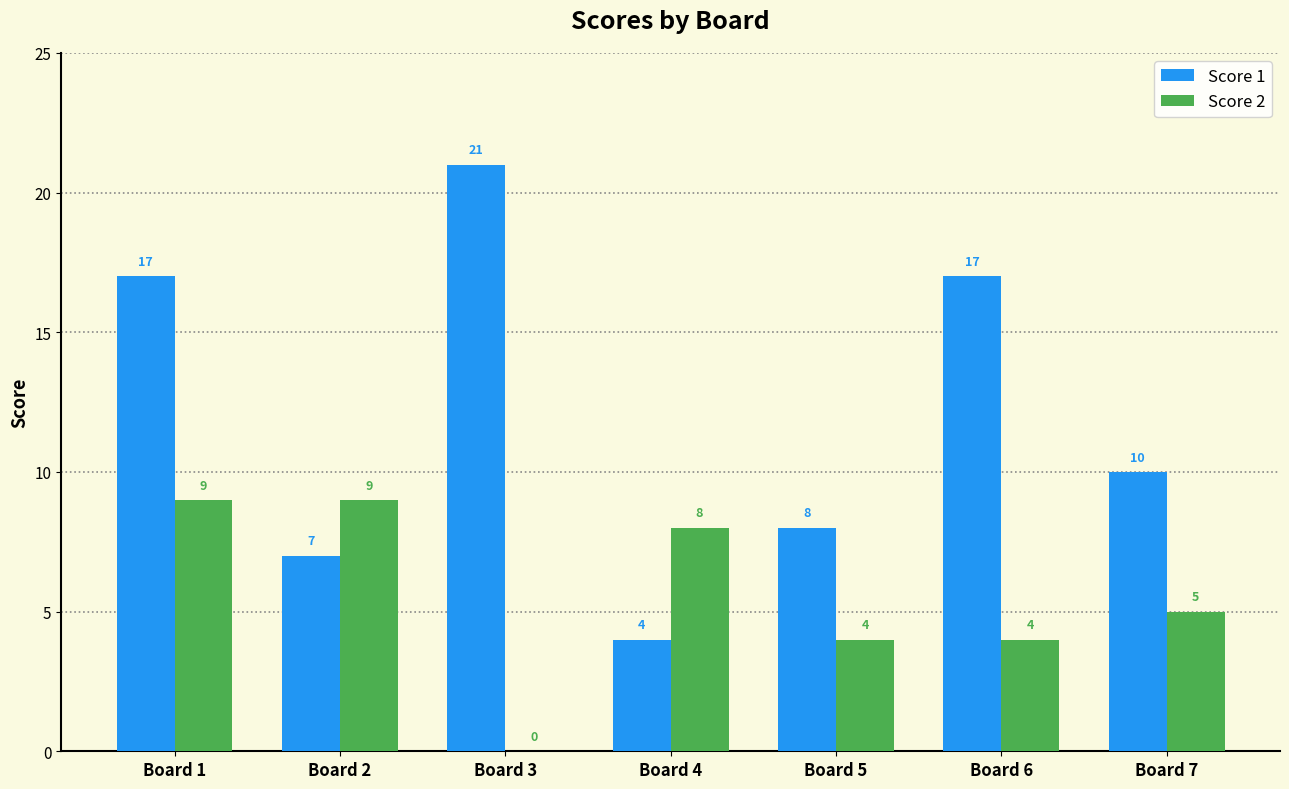

What are all the series names shown in the legend?

Score 1, Score 2